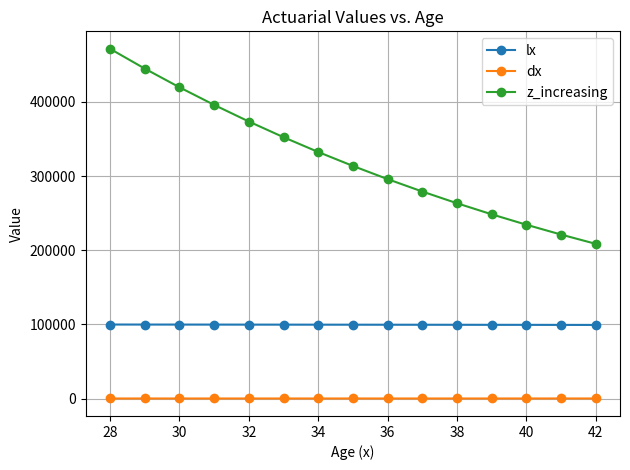

How many lines are shown in the chart?

3